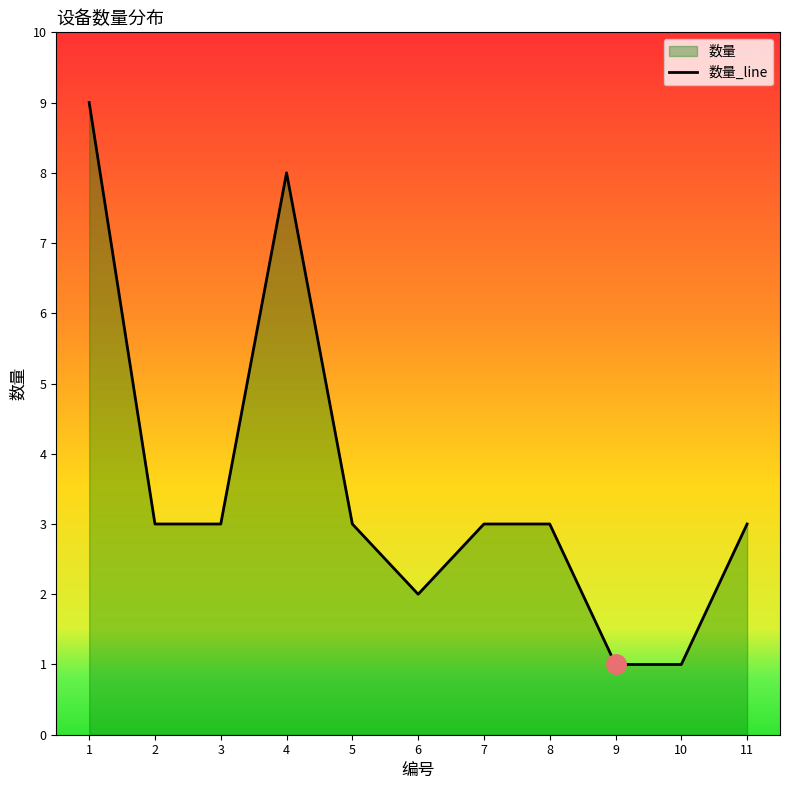

What is the difference between the maximum and minimum values?

8